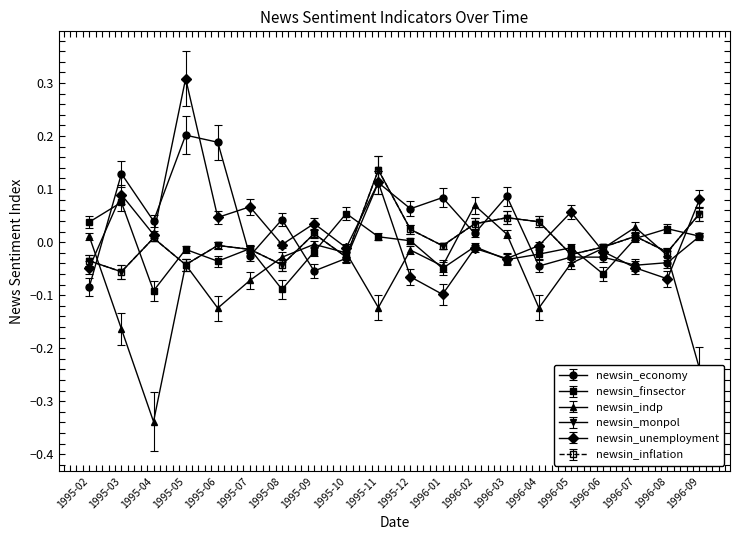

At which category is the sum across all series the highest?

1995-11